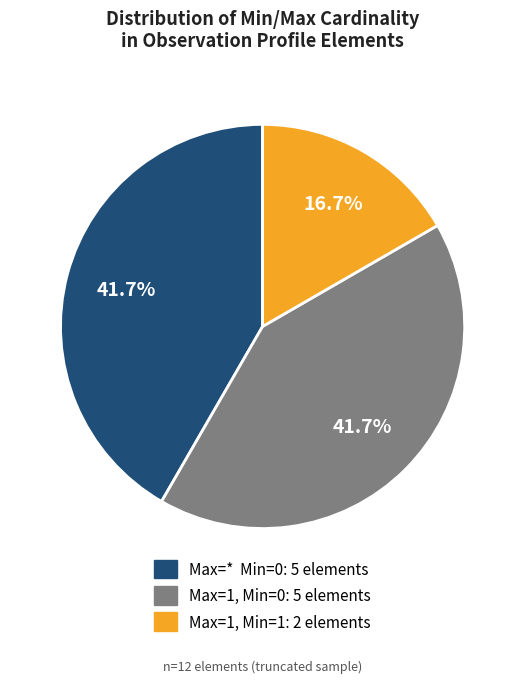

Count the number of slices in the pie.

3